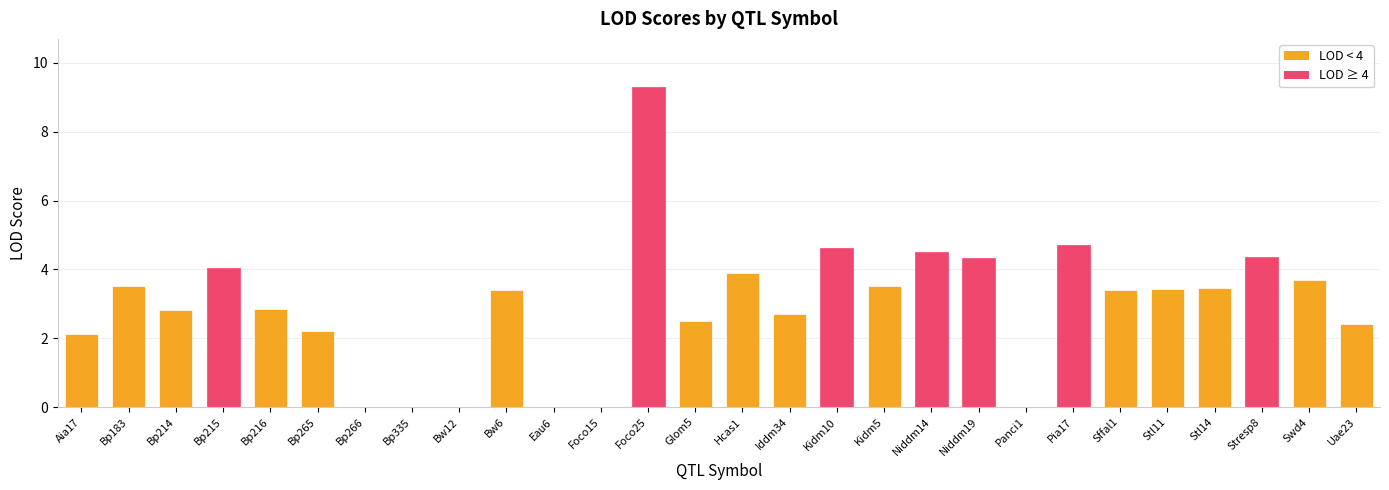

How many series are shown in this chart?

1